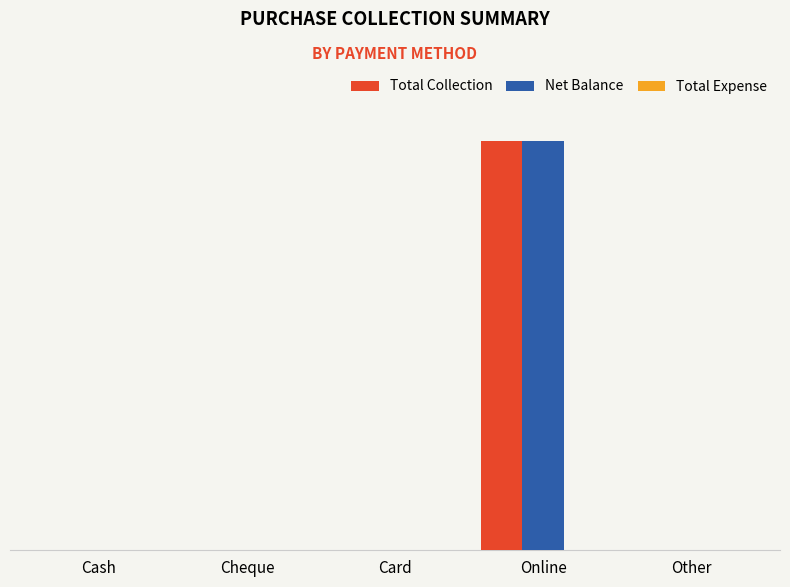

Which category has the highest value across all series?

Online